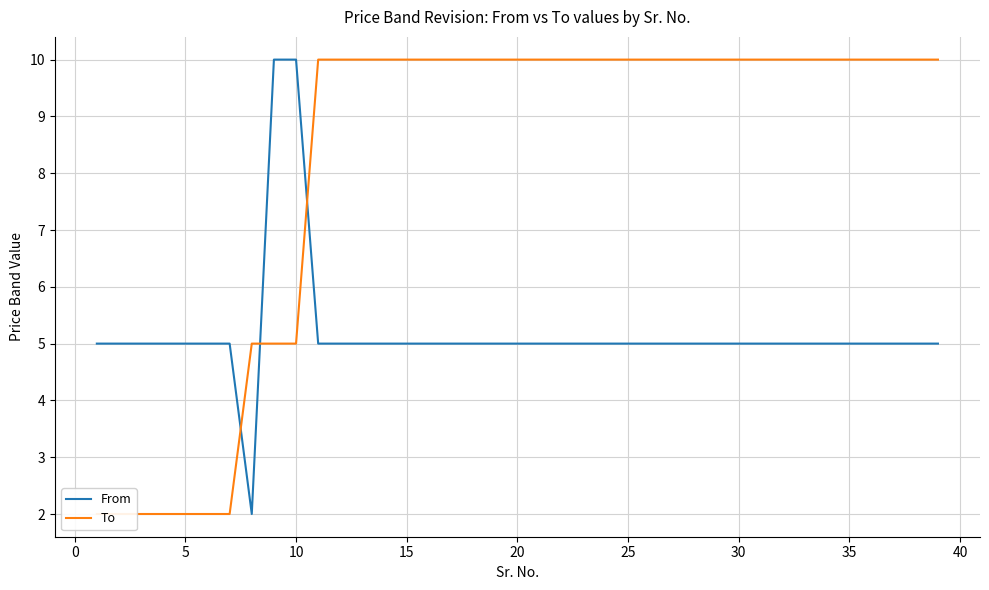

Which series ends up on top after the final intersection of From and To?

To